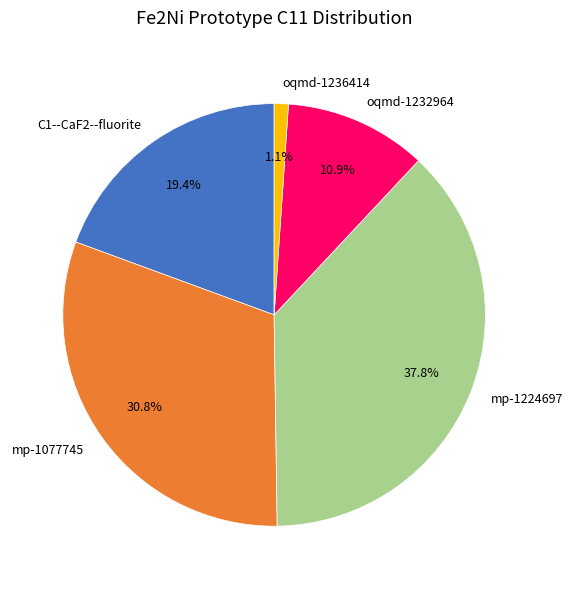

Which category has the biggest portion of the pie?

mp-1224697